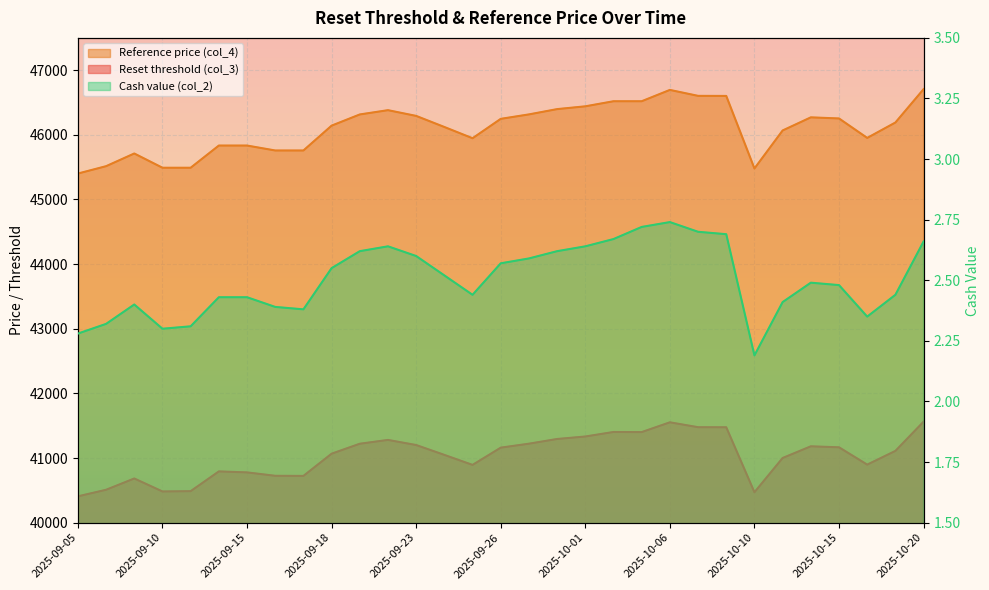

Where is the first local minimum for Reset threshold (col_3)?

2025-09-10